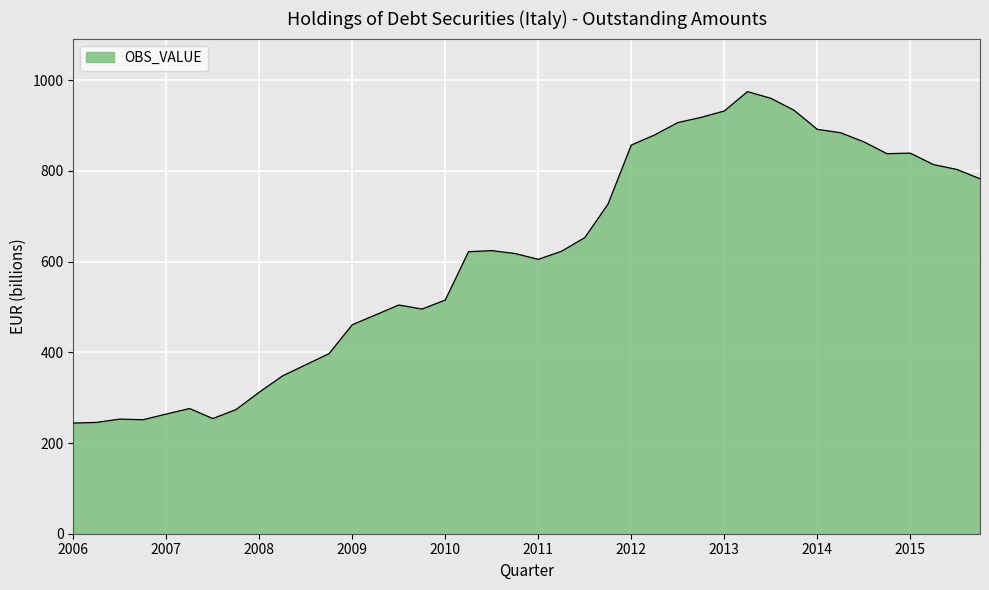

What is the minimum value shown in the chart?

244.0